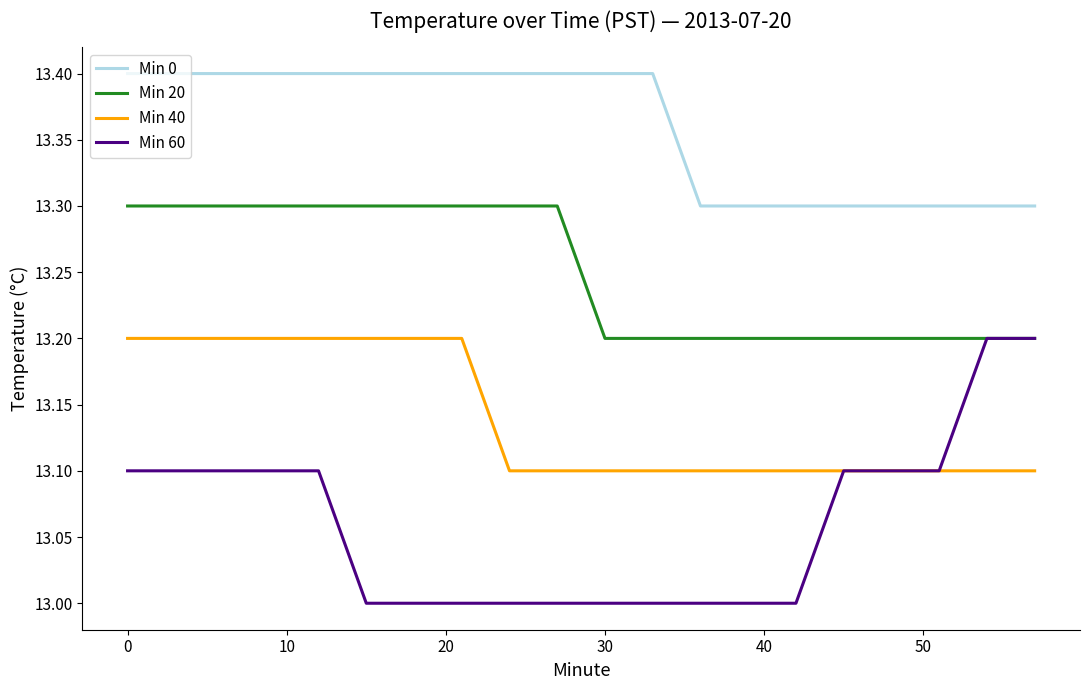

True or false: Min 0 and Min 60 cross at least once.

False